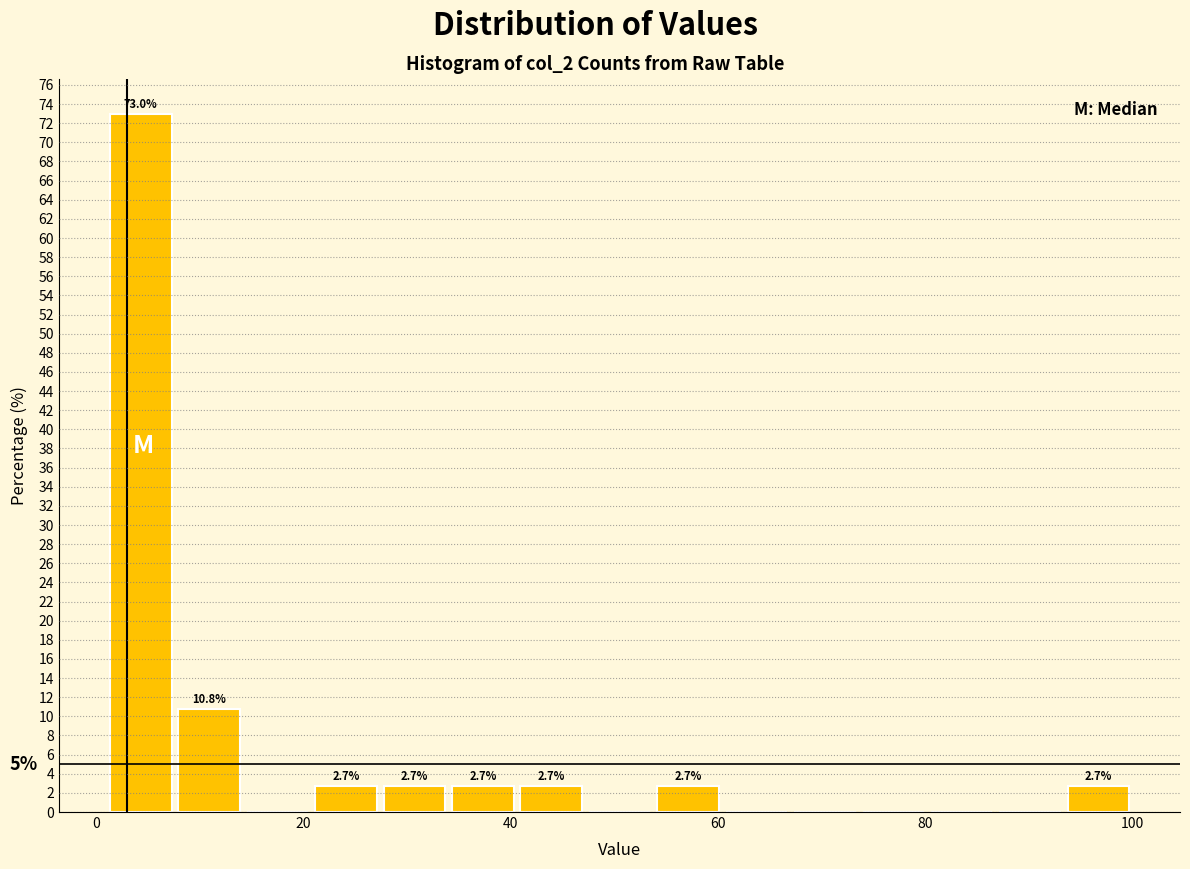

Around what value on the x-axis is the tallest bar? Give the approximate position of its centre, as read against the axis.

4